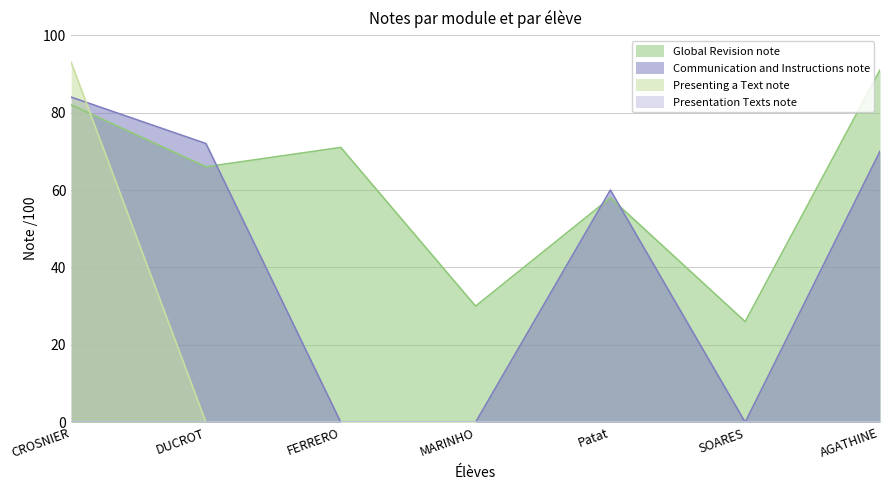

The Presenting a Text note series shows 42 at DUCROT. True or false?

False